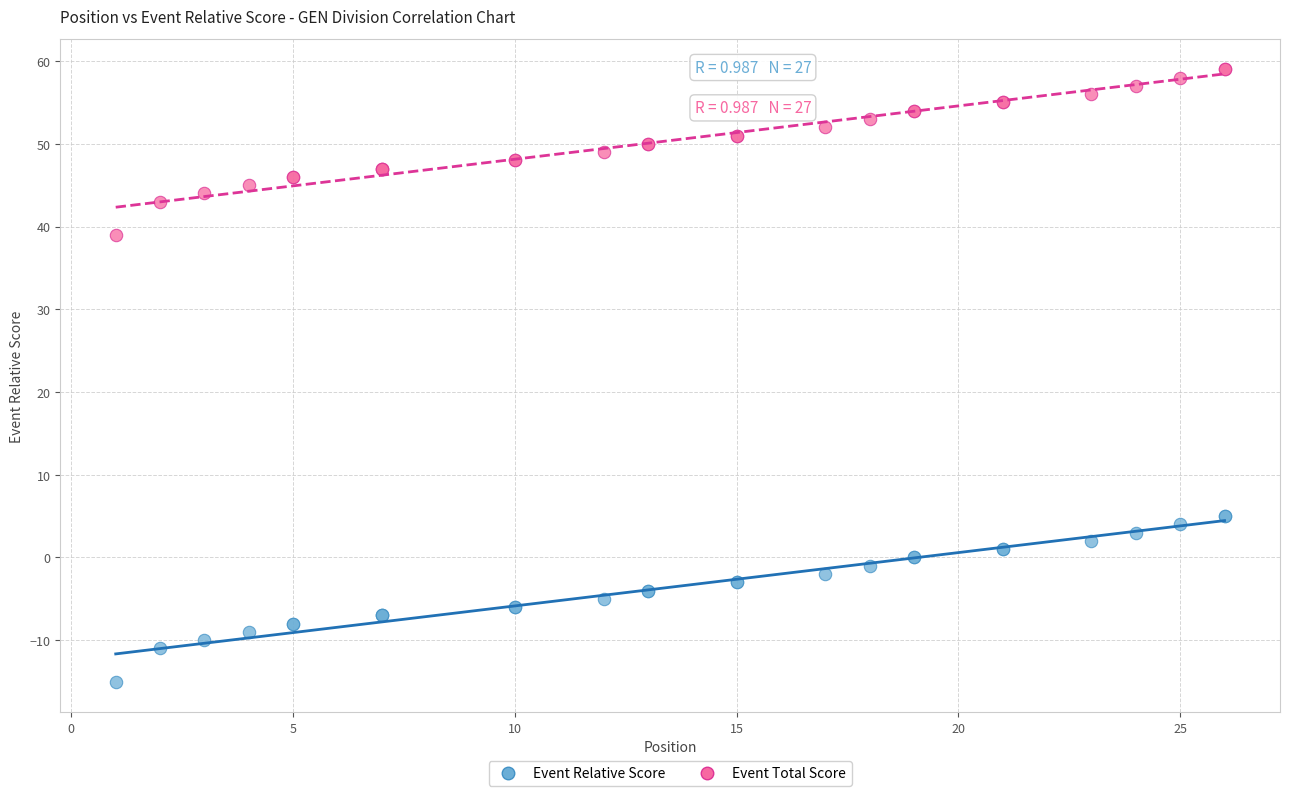

Which series contains the highest Y value?

Event Total Score